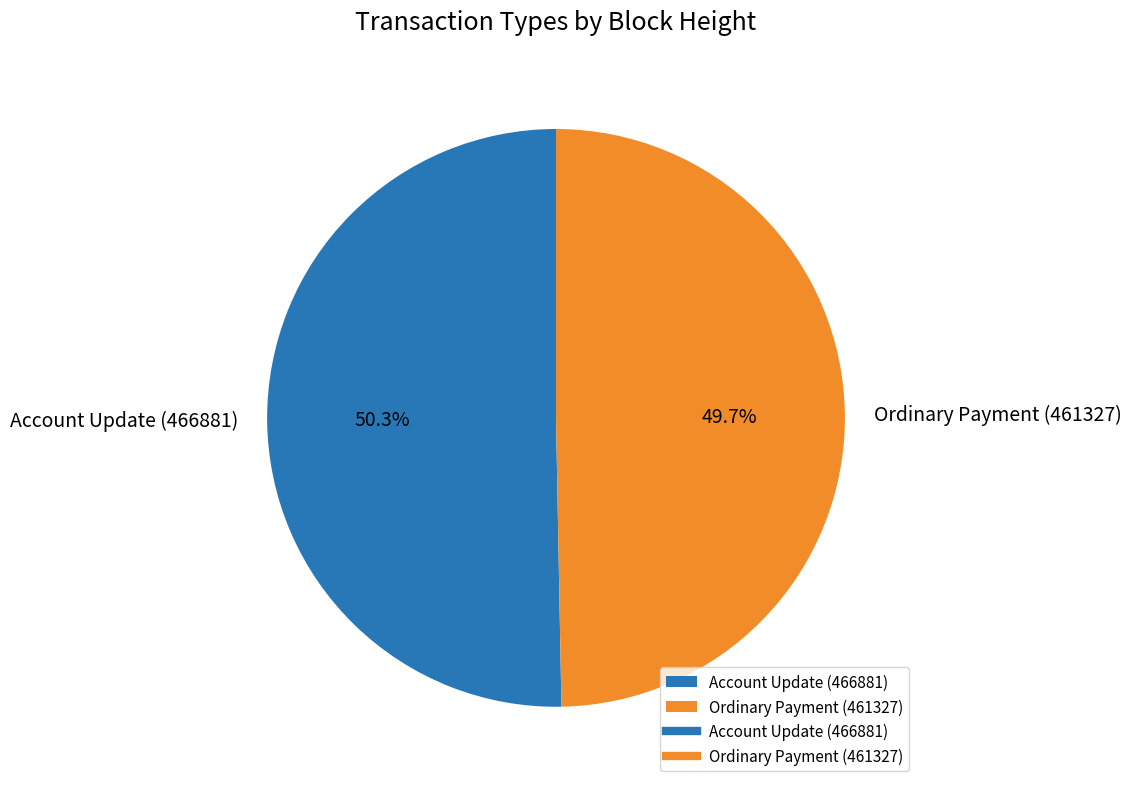

What percentage is the Account Update (466881) slice, to the nearest percent?

50%